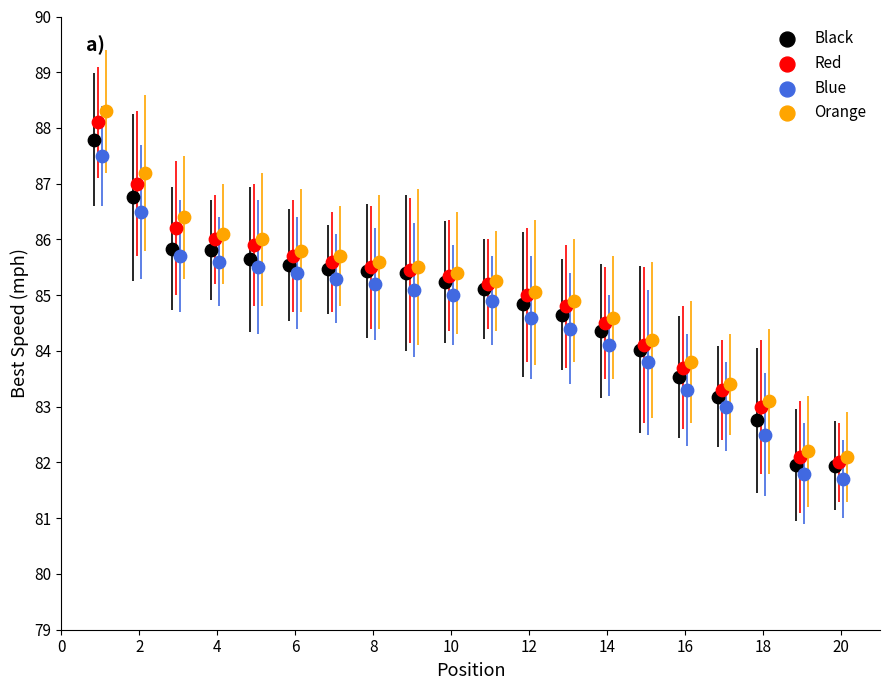

Which series contains the highest Y value?

Orange